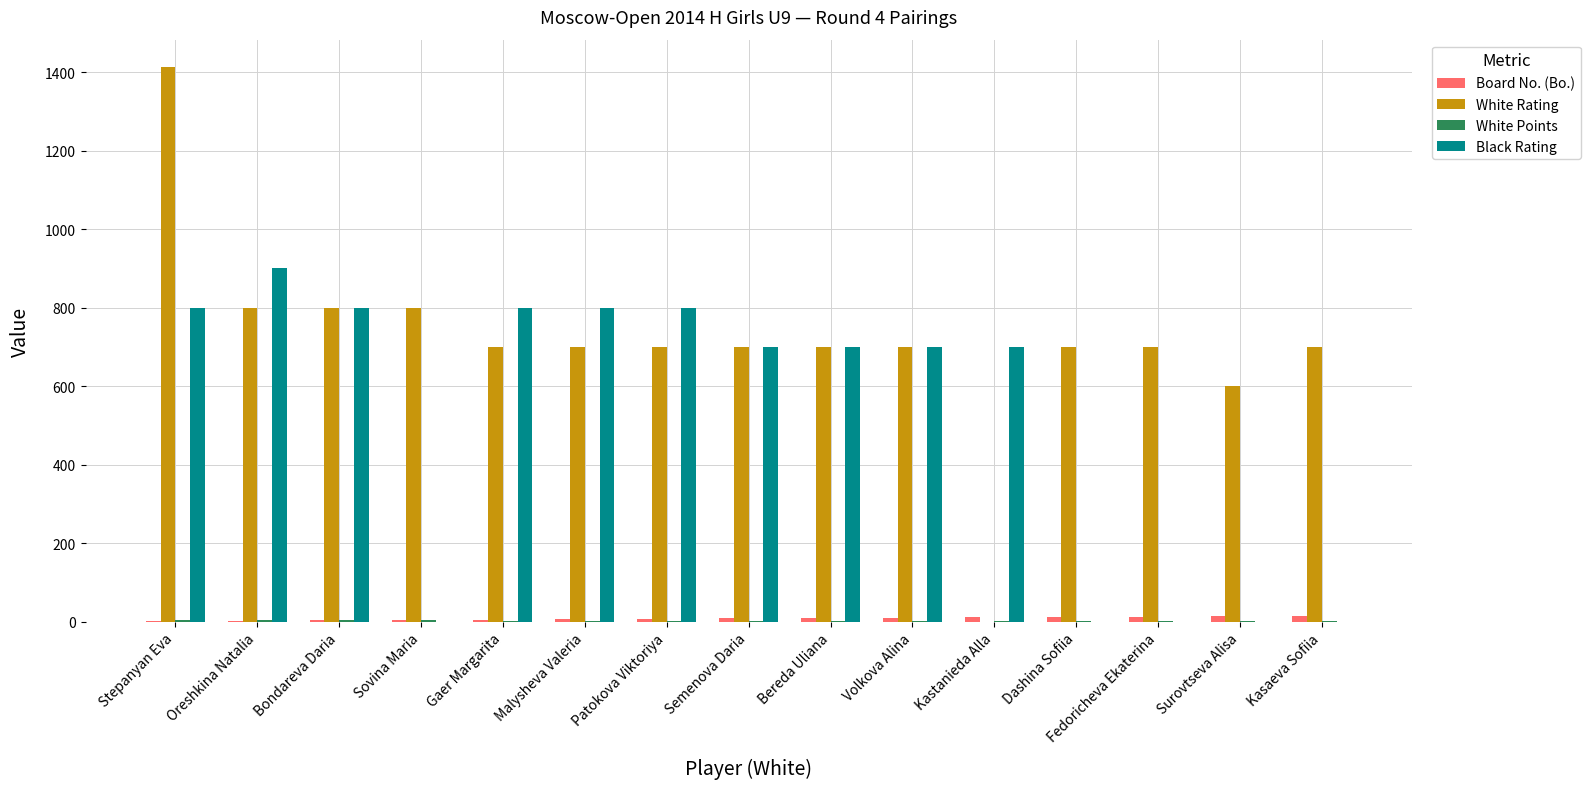

What value does the White Rating series have at Malysheva Valeria?

700.0